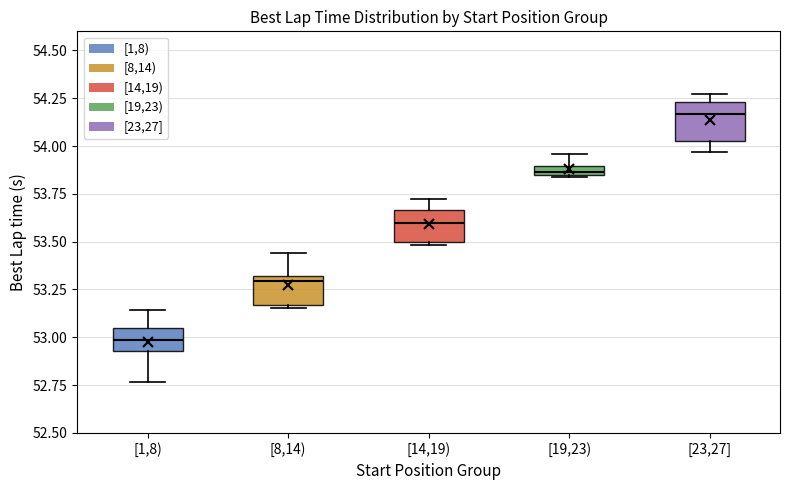

Which box has the lowest median line?

[1,8)